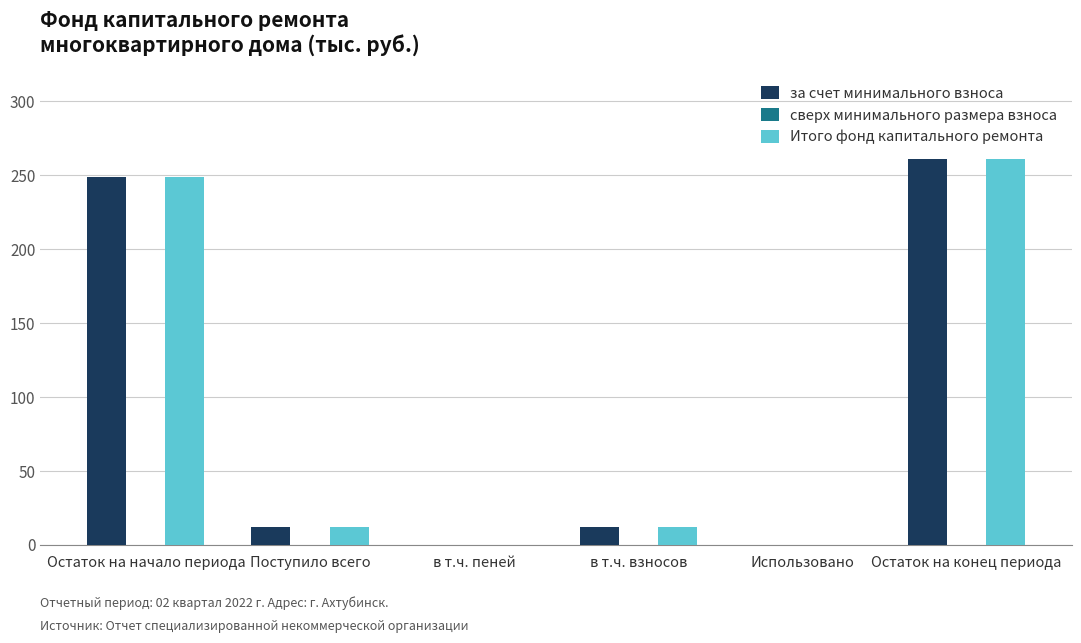

At which category is the sum across all series the highest?

Остаток на конец периода